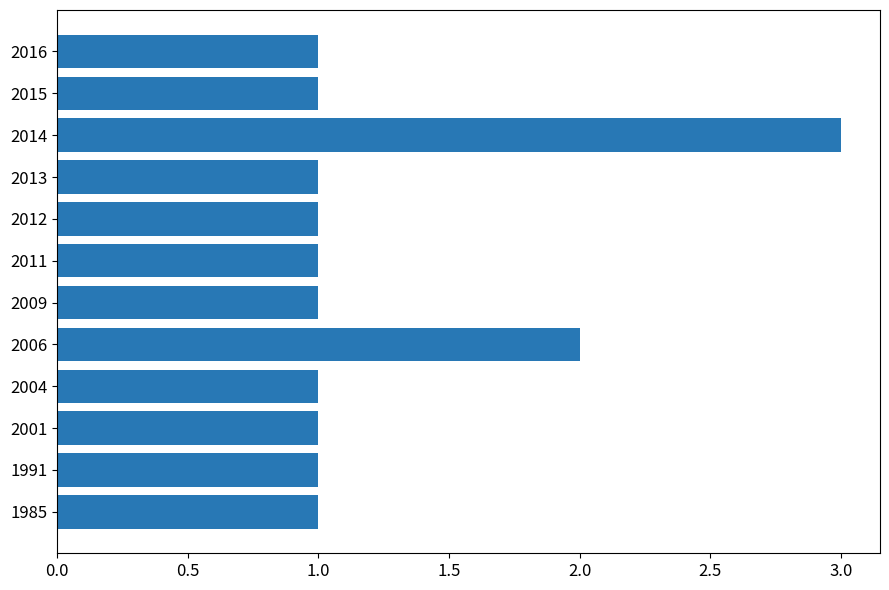

What is the change in value from 2011 to 2014?

+2